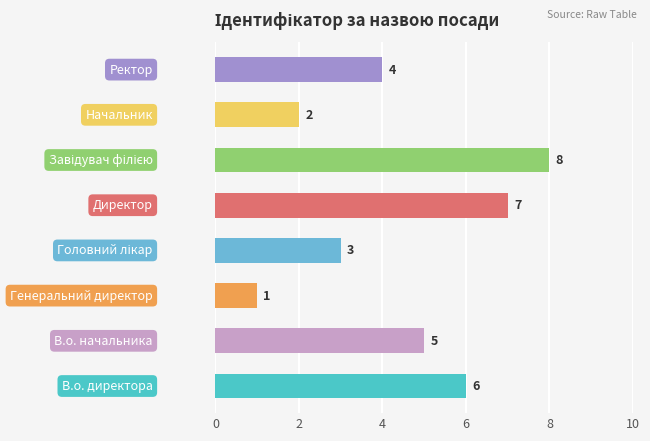

What is the maximum value shown in the chart?

8